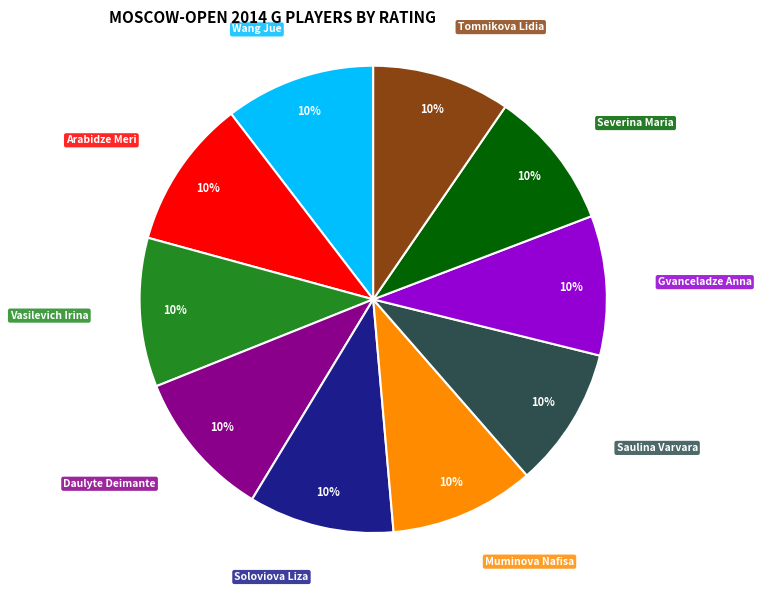

The Daulyte Deimante slice represents 23% of the pie. True or false?

False